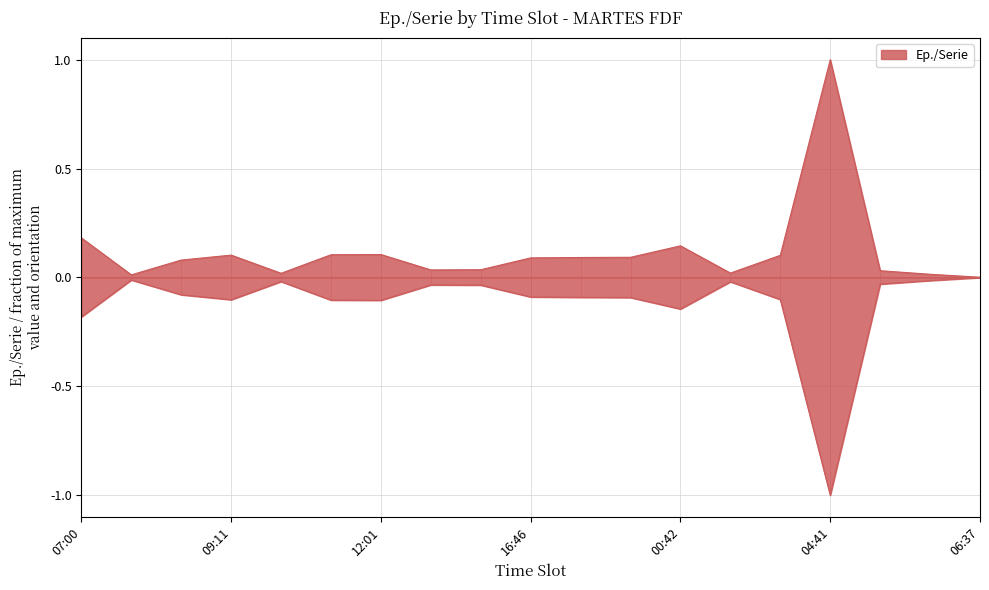

Which category has the lowest value across all series?

06:37